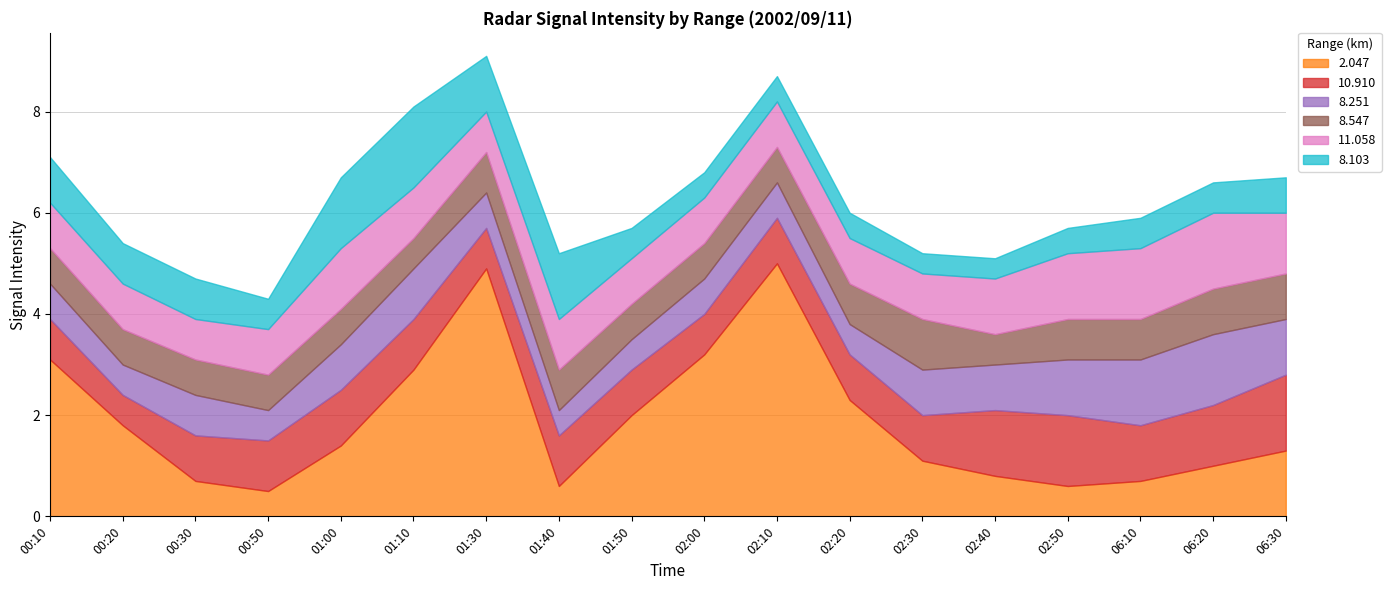

Which series changed the most between 01:00 and 01:10?

2.047